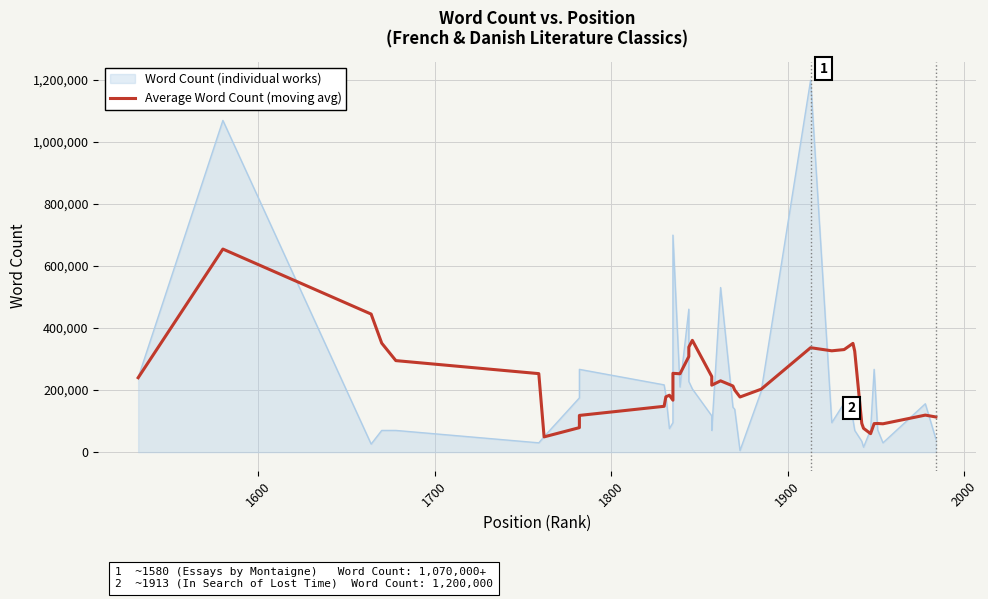

What is the minimum value shown in the chart?

49200.0